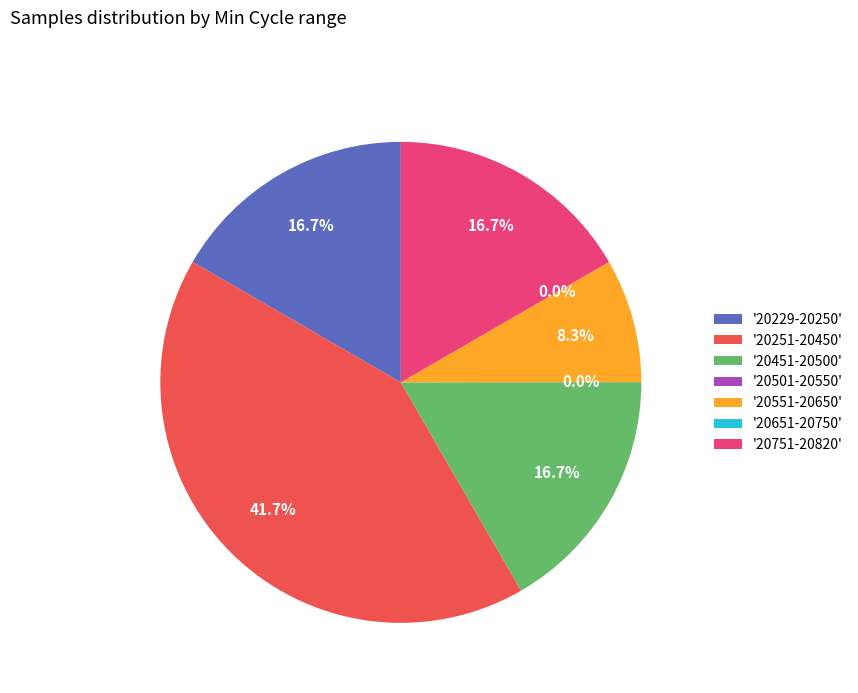

What percentage is the 28 slice, to the nearest percent?

8%